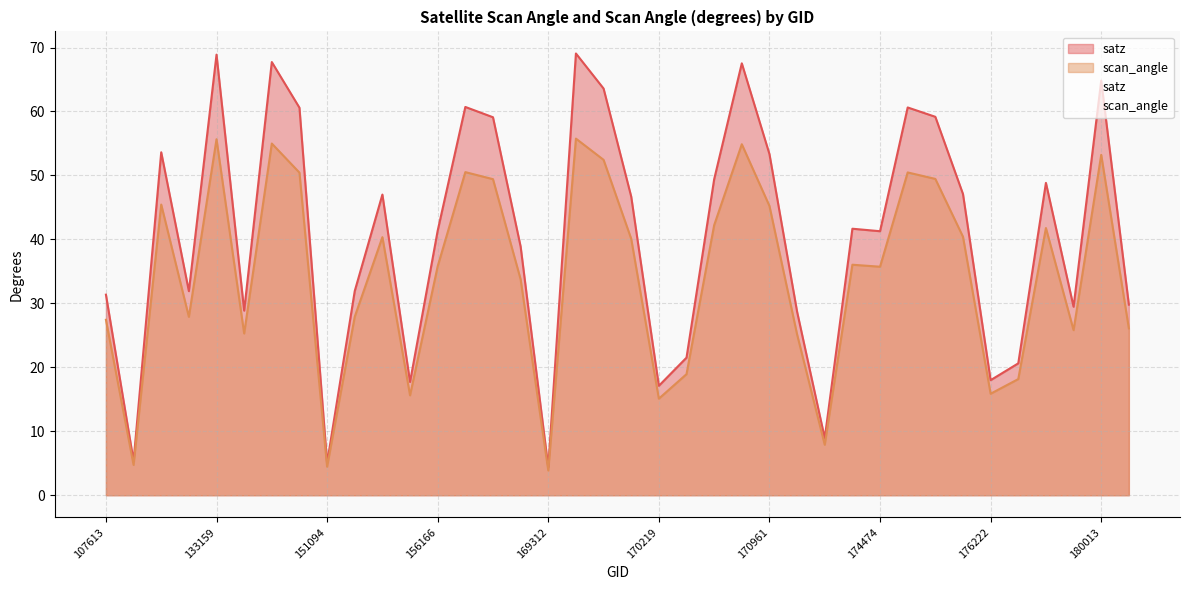

What is the total value across all series at 154075?

59.8